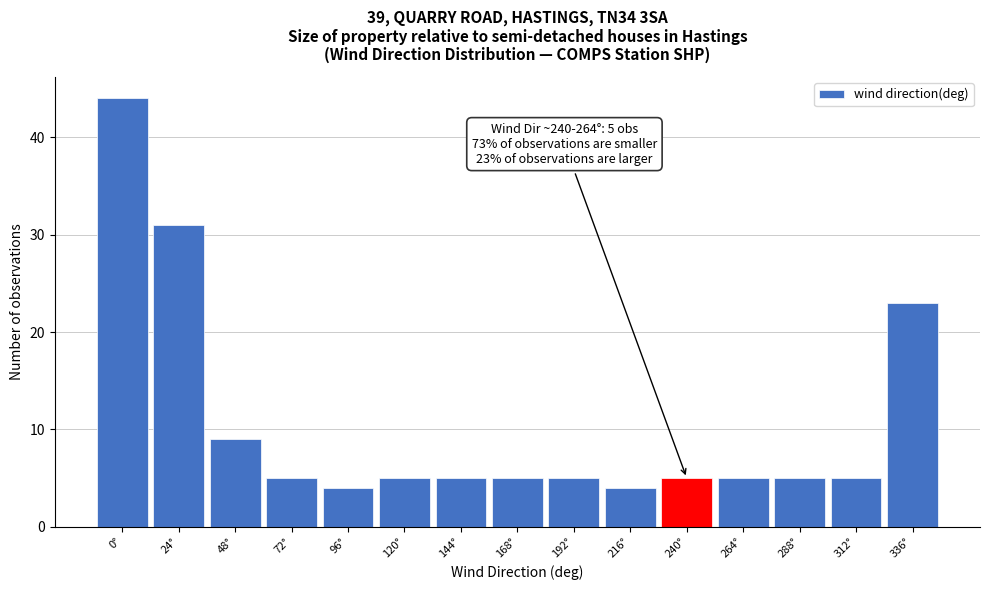

Reading left to right, what are all the values shown in this chart?

0°=44	24°=31	48°=9	72°=5	96°=4	120°=5	144°=5	168°=5	192°=5	216°=4	240°=5	264°=5	288°=5	312°=5	336°=23